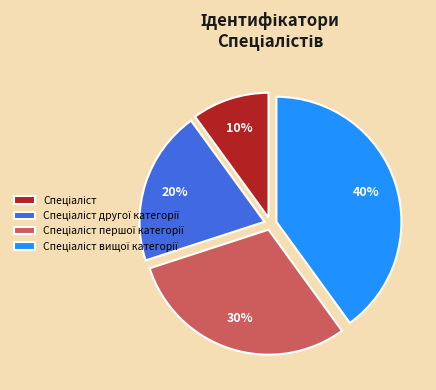

Is there a majority slice in this chart?

No